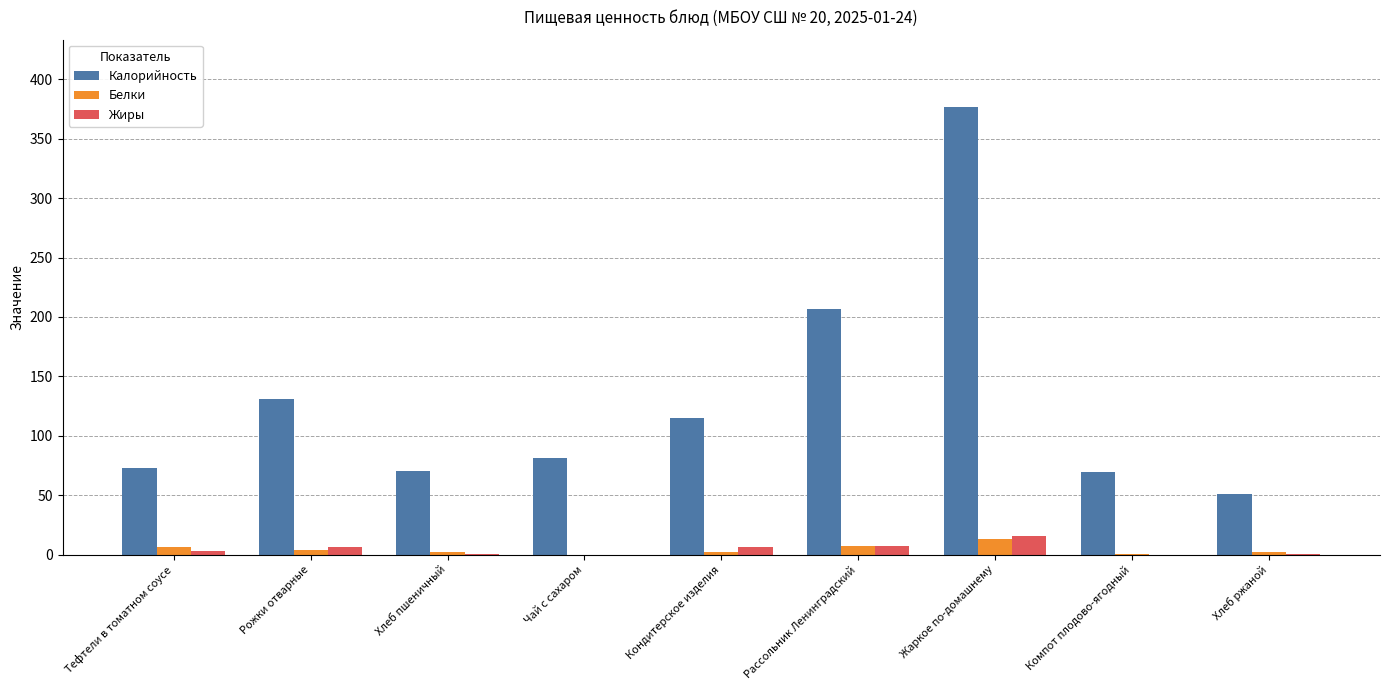

Is it true that Жиры equals 0.0 at Чай с сахаром?

True